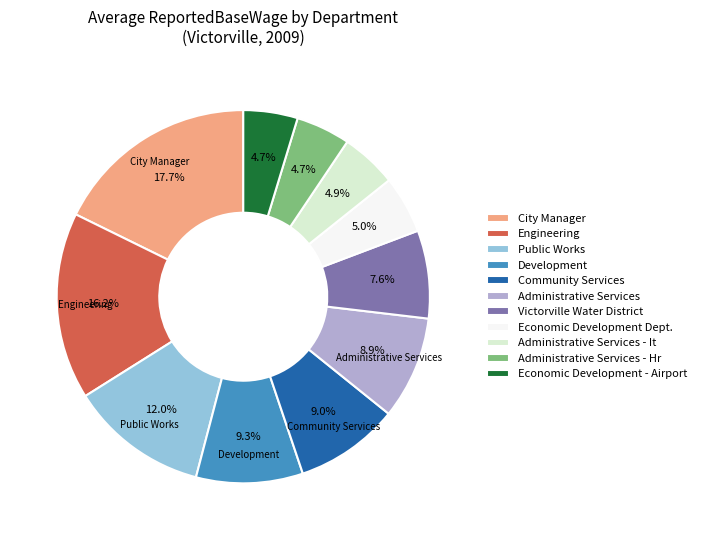

Do Administrative Services - Hr and Economic Development Dept. together represent more than half of the pie?

No